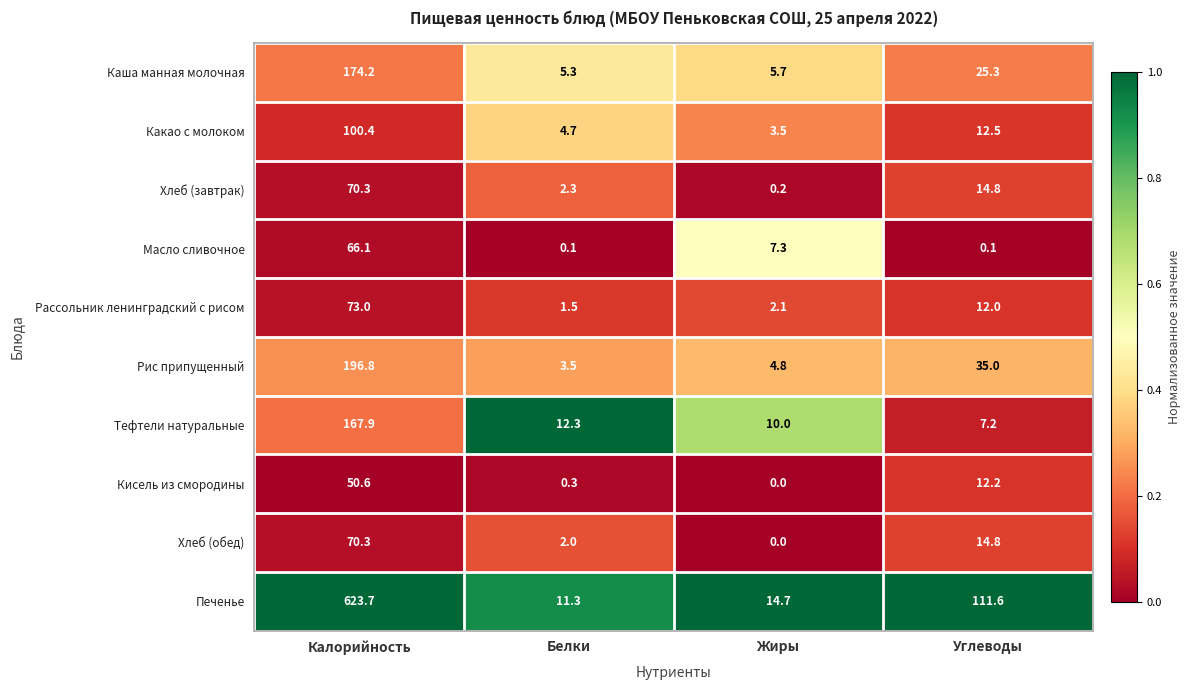

Rank the categories by Каша манная молочная value from highest to lowest.

Калорийность, Углеводы, Жиры, Белки